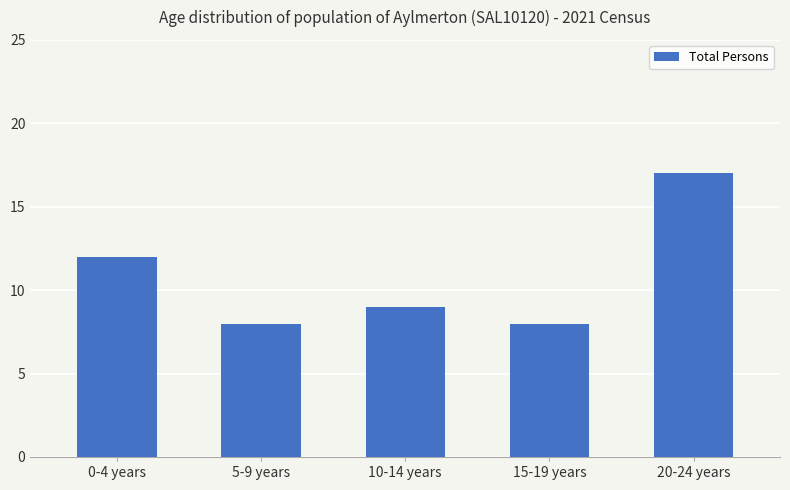

What is the approximate value at 5-9 years?

8